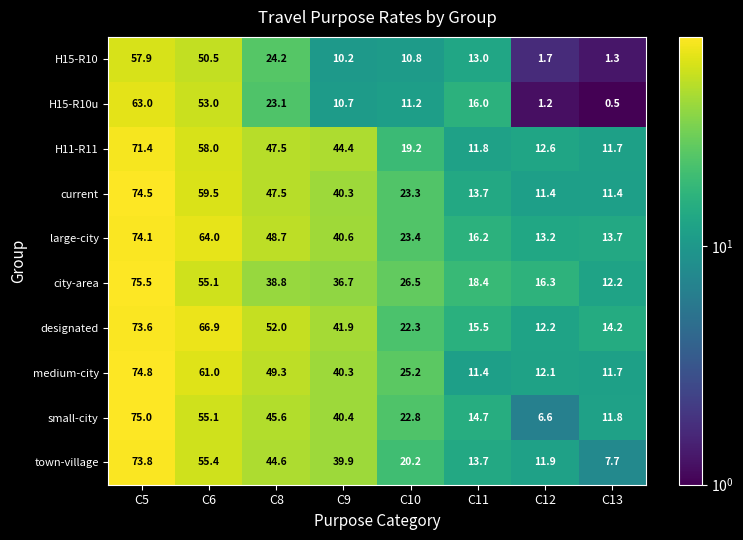

At which category does the chart reach its minimum across all series?

C13